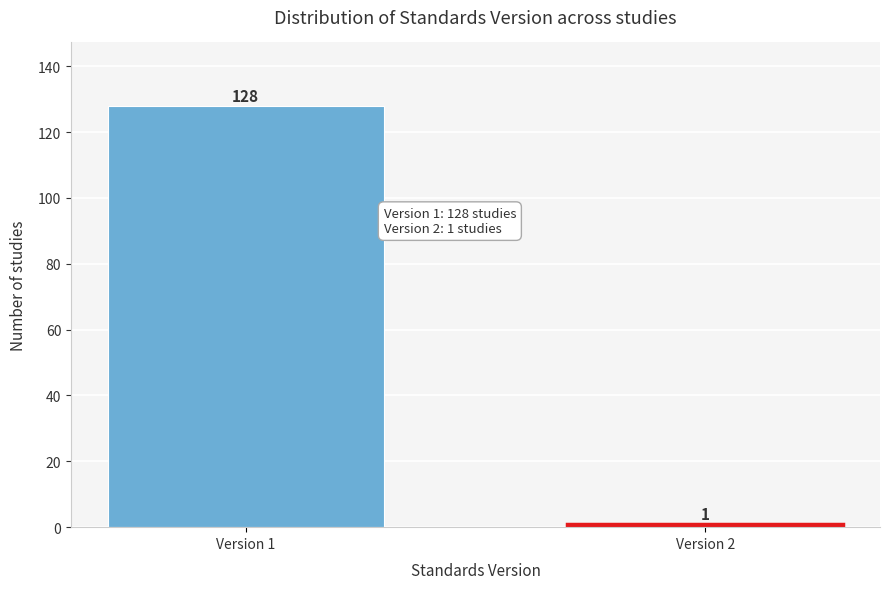

Reading right to left, extract all data points from this chart.

1	128